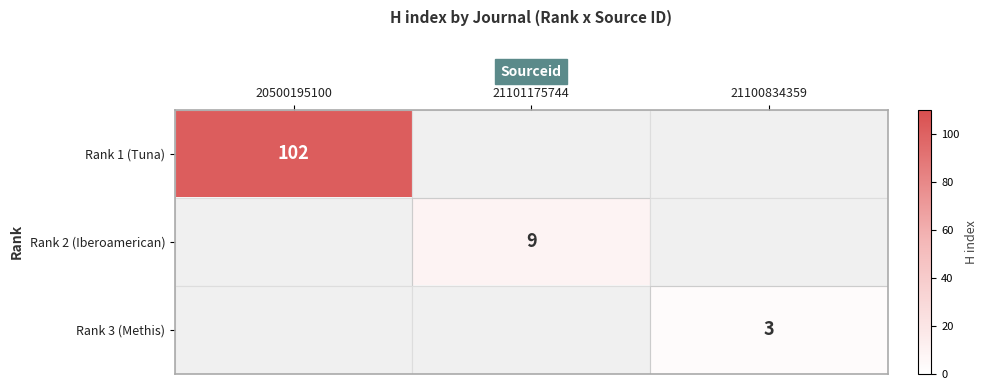

Is it true that Rank 3 (Methis) equals 1 at 21100834359?

False